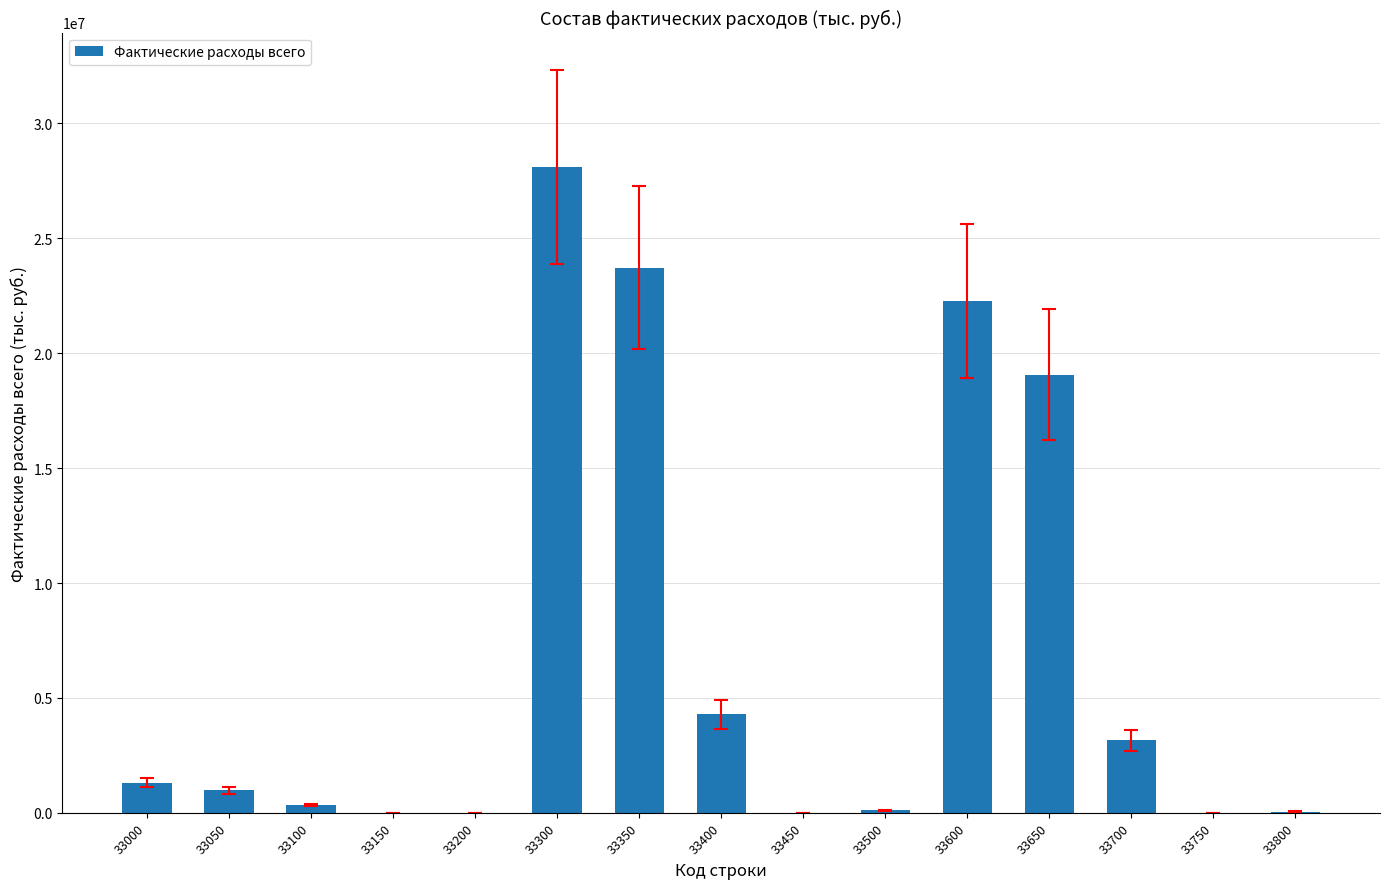

What is the sum of all values?

103398270